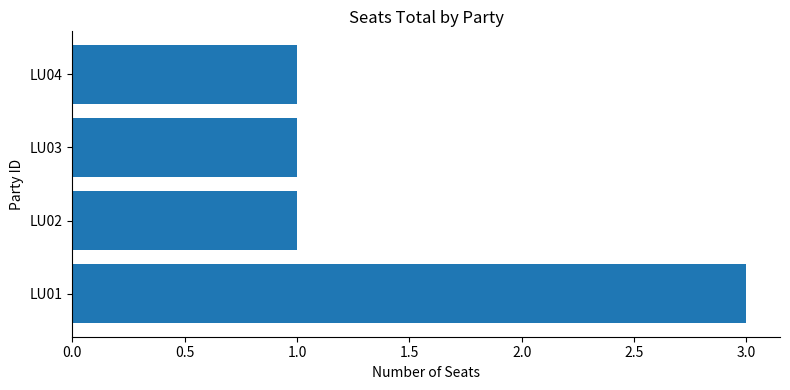

What is the difference between the maximum and minimum values?

2